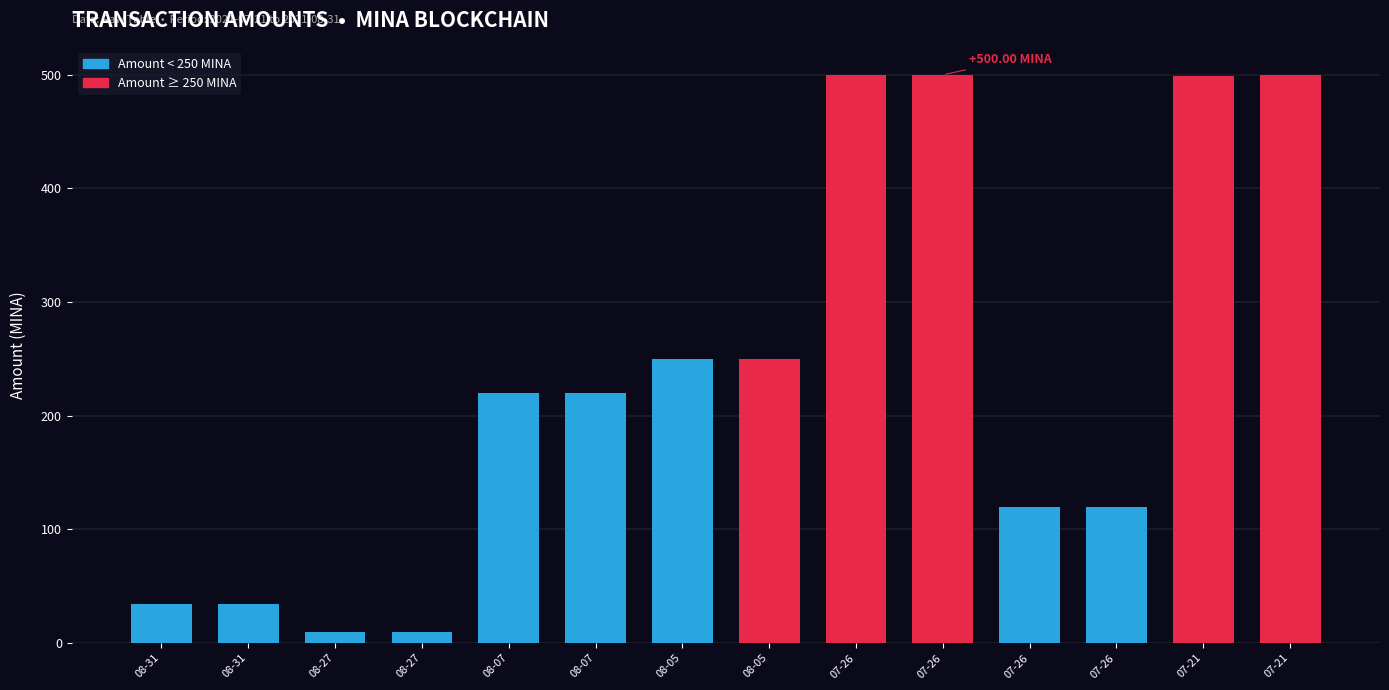

Count the number of data series in this chart.

2